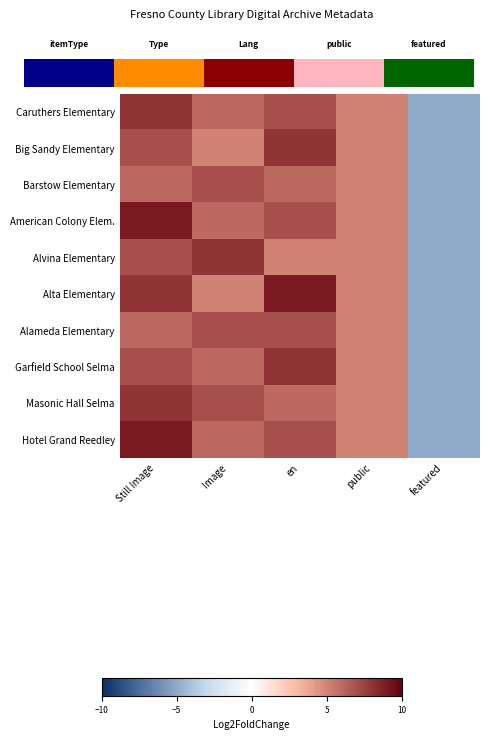

Is the value of Masonic Hall Selma at Still Image greater than the value of Alameda Elementary at en?

Yes